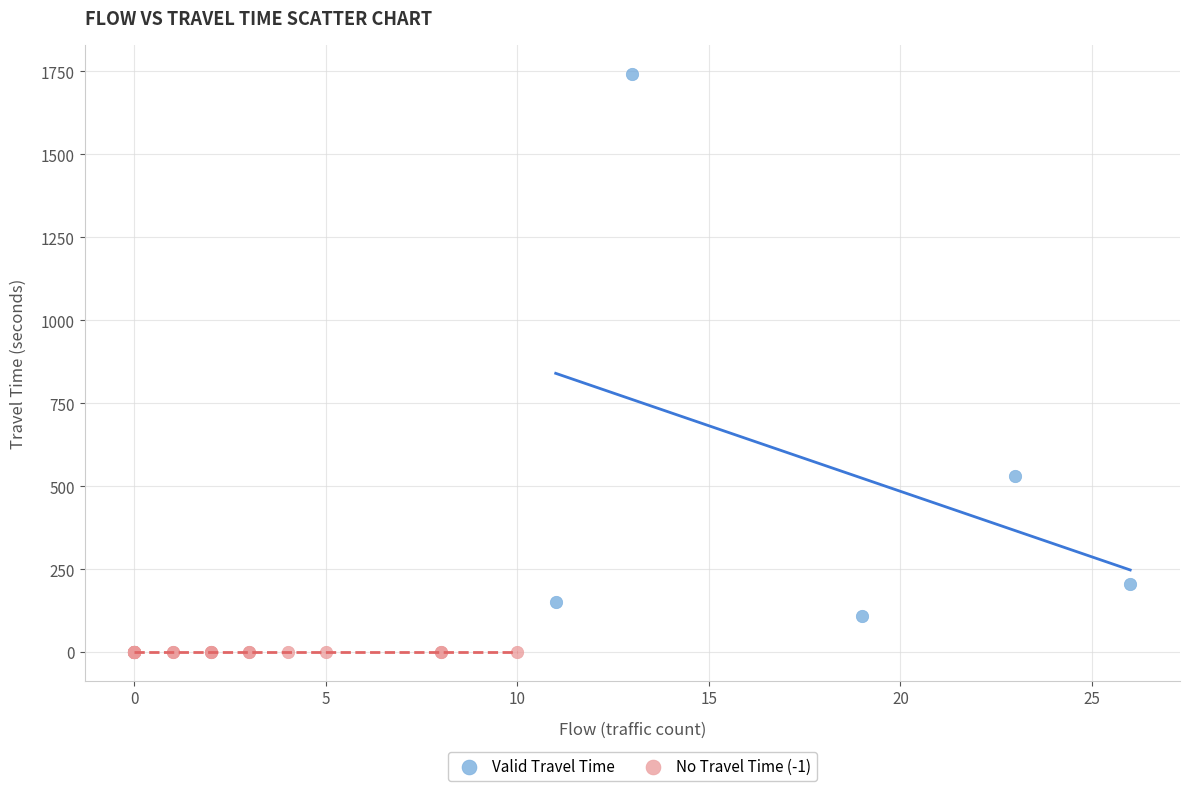

Which series contains the highest Y value?

Valid Travel Time